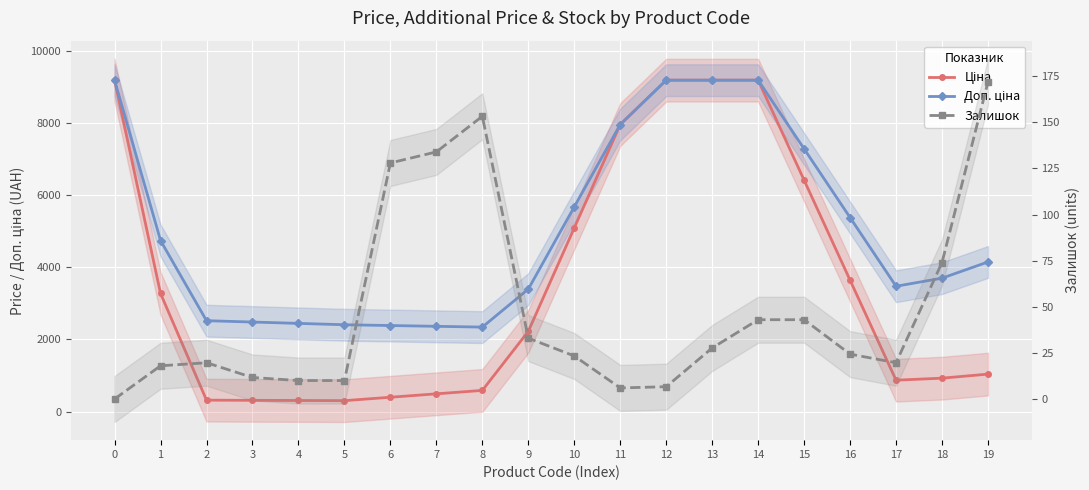

At which category does Ціна reach its first local valley?

5